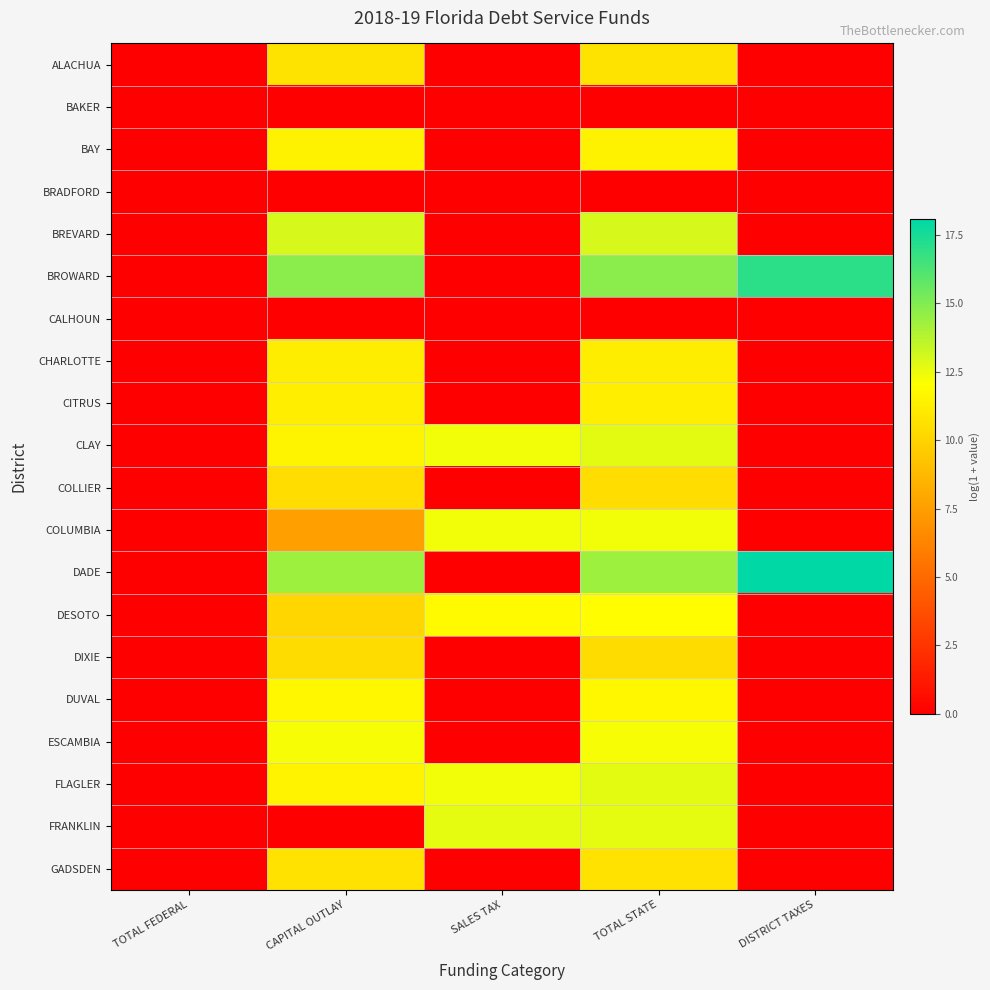

Reading left to right, extract all data points from this chart.

ALACHUA: TOTAL FEDERAL=0.0	CAPITAL OUTLAY=10.8	SALES TAX=0.0	TOTAL STATE=10.8	DISTRICT TAXES=0.0
BAKER: TOTAL FEDERAL=0.0	CAPITAL OUTLAY=0.0	SALES TAX=0.0	TOTAL STATE=0.0	DISTRICT TAXES=0.0
BAY: TOTAL FEDERAL=0.0	CAPITAL OUTLAY=11.4	SALES TAX=0.0	TOTAL STATE=11.4	DISTRICT TAXES=0.0
BRADFORD: TOTAL FEDERAL=0.0	CAPITAL OUTLAY=0.0	SALES TAX=0.0	TOTAL STATE=0.0	DISTRICT TAXES=0.0
BREVARD: TOTAL FEDERAL=0.0	CAPITAL OUTLAY=13.0	SALES TAX=0.0	TOTAL STATE=13.0	DISTRICT TAXES=0.0
BROWARD: TOTAL FEDERAL=0.0	CAPITAL OUTLAY=14.7	SALES TAX=0.0	TOTAL STATE=14.7	DISTRICT TAXES=17.0
CALHOUN: TOTAL FEDERAL=0.0	CAPITAL OUTLAY=0.0	SALES TAX=0.0	TOTAL STATE=0.0	DISTRICT TAXES=0.0
CHARLOTTE: TOTAL FEDERAL=0.0	CAPITAL OUTLAY=11.2	SALES TAX=0.0	TOTAL STATE=11.2	DISTRICT TAXES=0.0
CITRUS: TOTAL FEDERAL=0.0	CAPITAL OUTLAY=11.3	SALES TAX=0.0	TOTAL STATE=11.3	DISTRICT TAXES=0.0
CLAY: TOTAL FEDERAL=0.0	CAPITAL OUTLAY=11.5	SALES TAX=12.3	TOTAL STATE=12.7	DISTRICT TAXES=0.0
COLLIER: TOTAL FEDERAL=0.0	CAPITAL OUTLAY=10.5	SALES TAX=0.0	TOTAL STATE=10.5	DISTRICT TAXES=0.0
COLUMBIA: TOTAL FEDERAL=0.0	CAPITAL OUTLAY=7.6	SALES TAX=12.3	TOTAL STATE=12.3	DISTRICT TAXES=0.0
DADE: TOTAL FEDERAL=0.0	CAPITAL OUTLAY=14.3	SALES TAX=0.0	TOTAL STATE=14.3	DISTRICT TAXES=18.1
DESOTO: TOTAL FEDERAL=0.0	CAPITAL OUTLAY=10.1	SALES TAX=11.8	TOTAL STATE=12.0	DISTRICT TAXES=0.0
DIXIE: TOTAL FEDERAL=0.0	CAPITAL OUTLAY=10.4	SALES TAX=0.0	TOTAL STATE=10.4	DISTRICT TAXES=0.0
DUVAL: TOTAL FEDERAL=0.0	CAPITAL OUTLAY=11.6	SALES TAX=0.0	TOTAL STATE=11.6	DISTRICT TAXES=0.0
ESCAMBIA: TOTAL FEDERAL=0.0	CAPITAL OUTLAY=12.2	SALES TAX=0.0	TOTAL STATE=12.2	DISTRICT TAXES=0.0
FLAGLER: TOTAL FEDERAL=0.0	CAPITAL OUTLAY=11.5	SALES TAX=12.3	TOTAL STATE=12.7	DISTRICT TAXES=0.0
FRANKLIN: TOTAL FEDERAL=0.0	CAPITAL OUTLAY=0.0	SALES TAX=12.6	TOTAL STATE=12.6	DISTRICT TAXES=0.0
GADSDEN: TOTAL FEDERAL=0.0	CAPITAL OUTLAY=10.7	SALES TAX=0.0	TOTAL STATE=10.7	DISTRICT TAXES=0.0